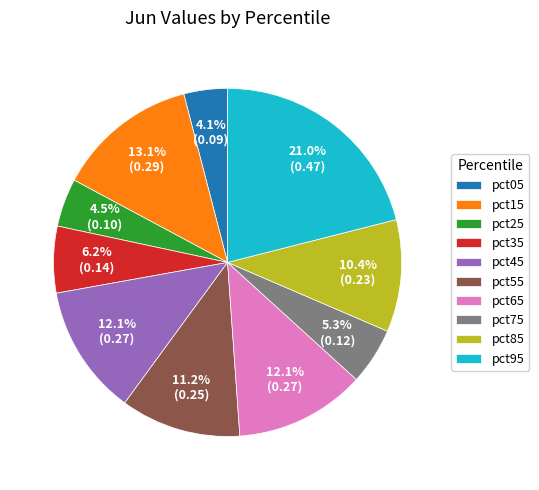

Which slice is the largest?

pct95